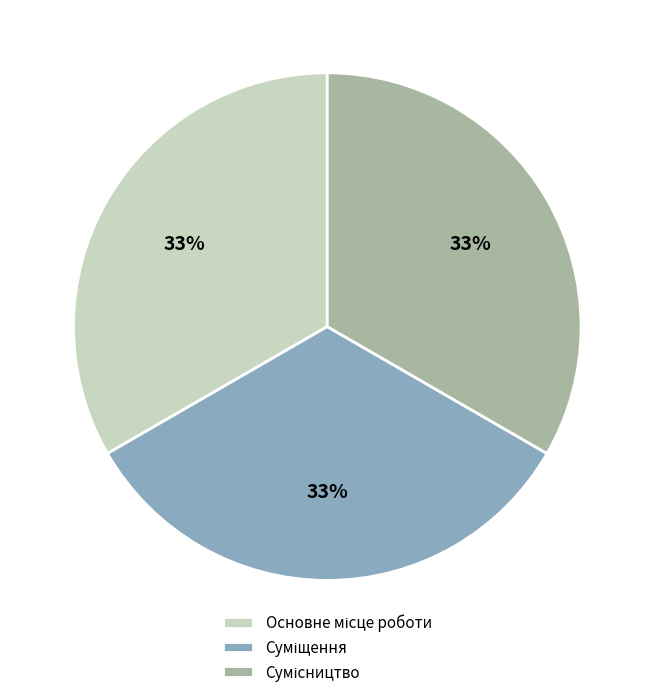

Is there any slice that represents more than half of the pie?

No